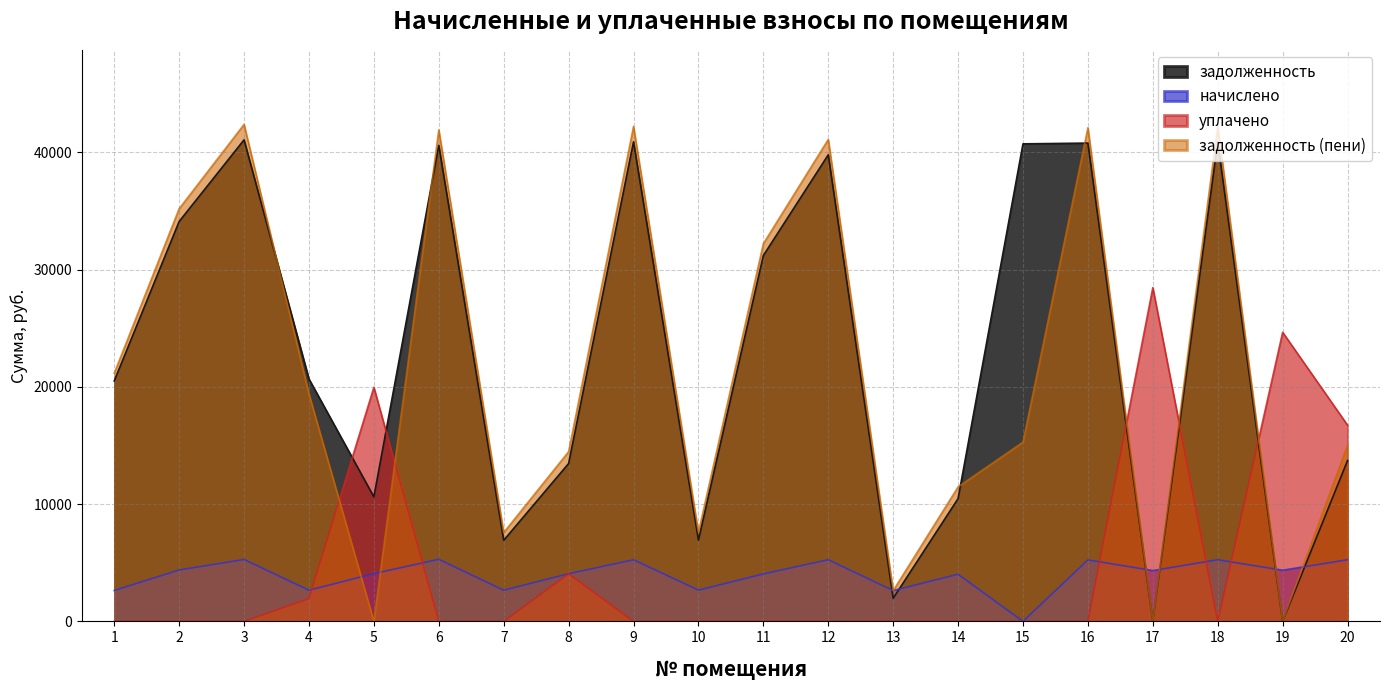

What is the value of the задолженность (пени) point at the 9th from the left?

42206.6